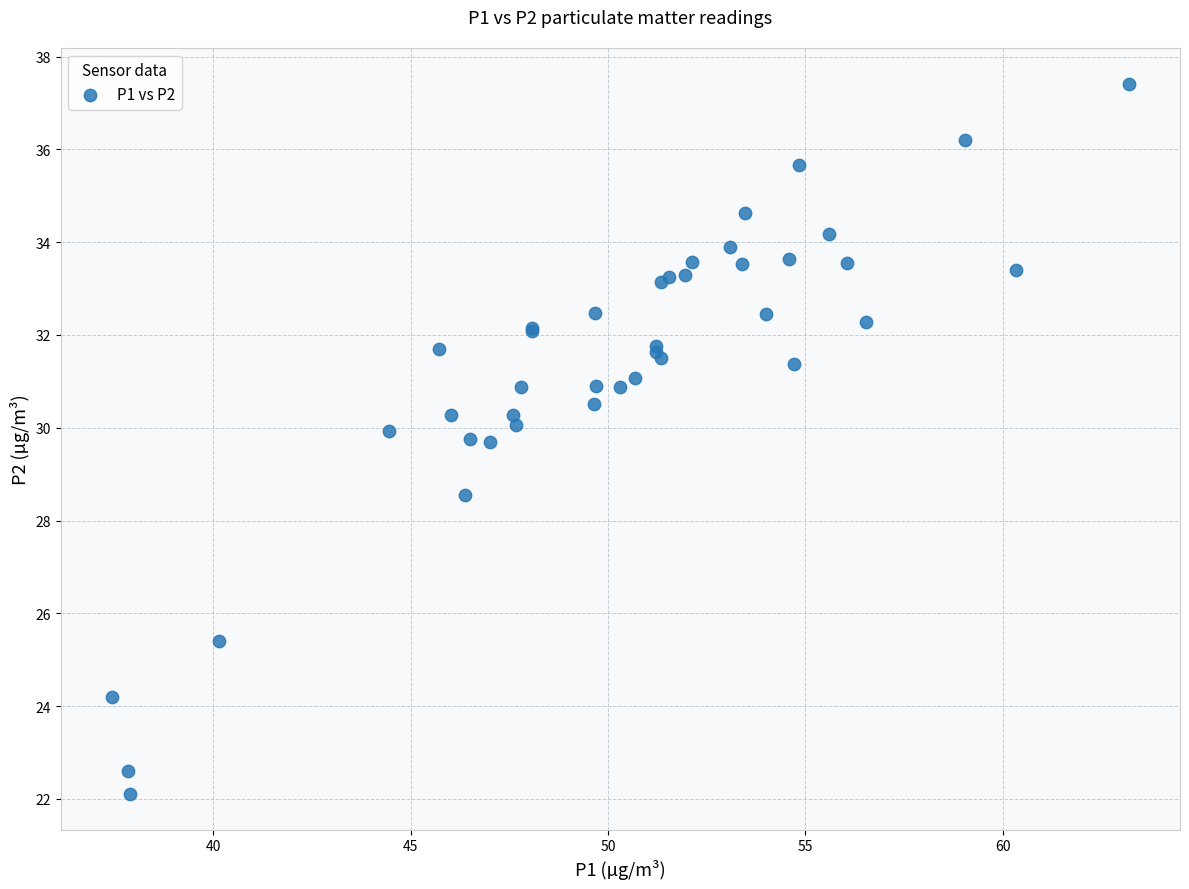

What Y value in the scatter plot is closest to 29?

28.6